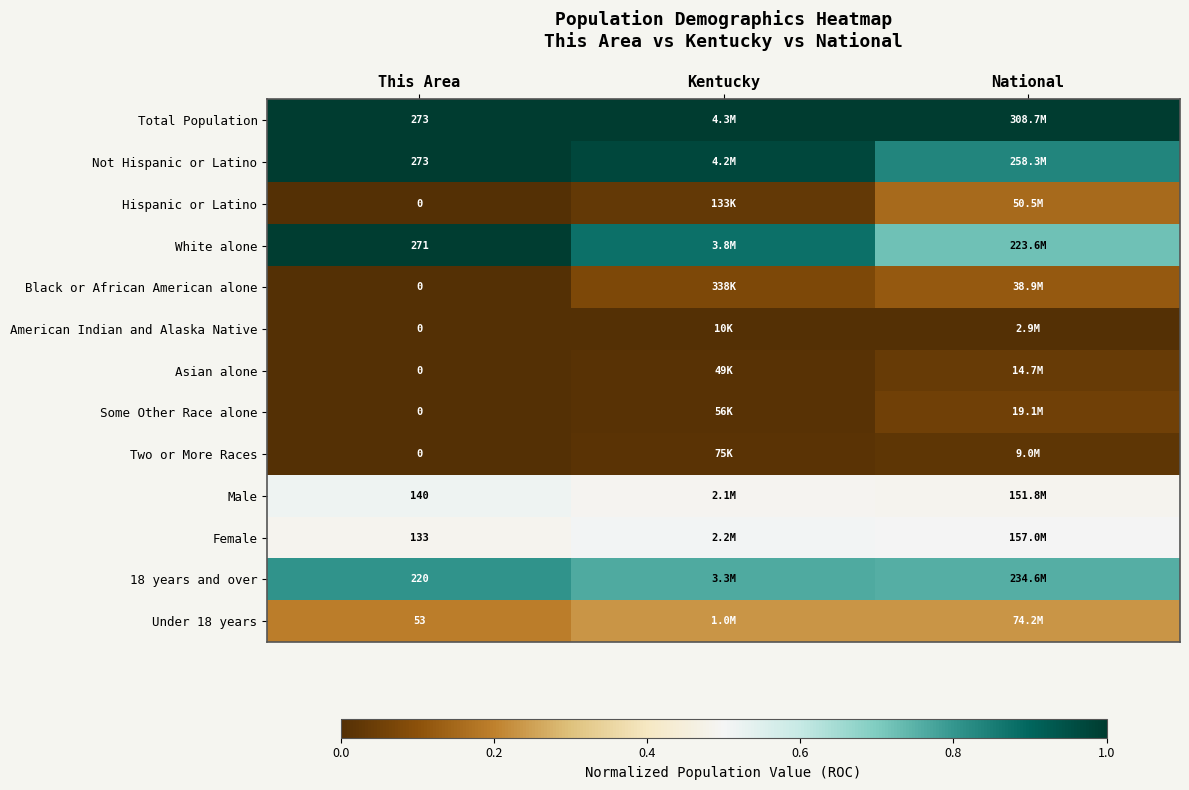

Which series has the largest total across all categories?

Total Population